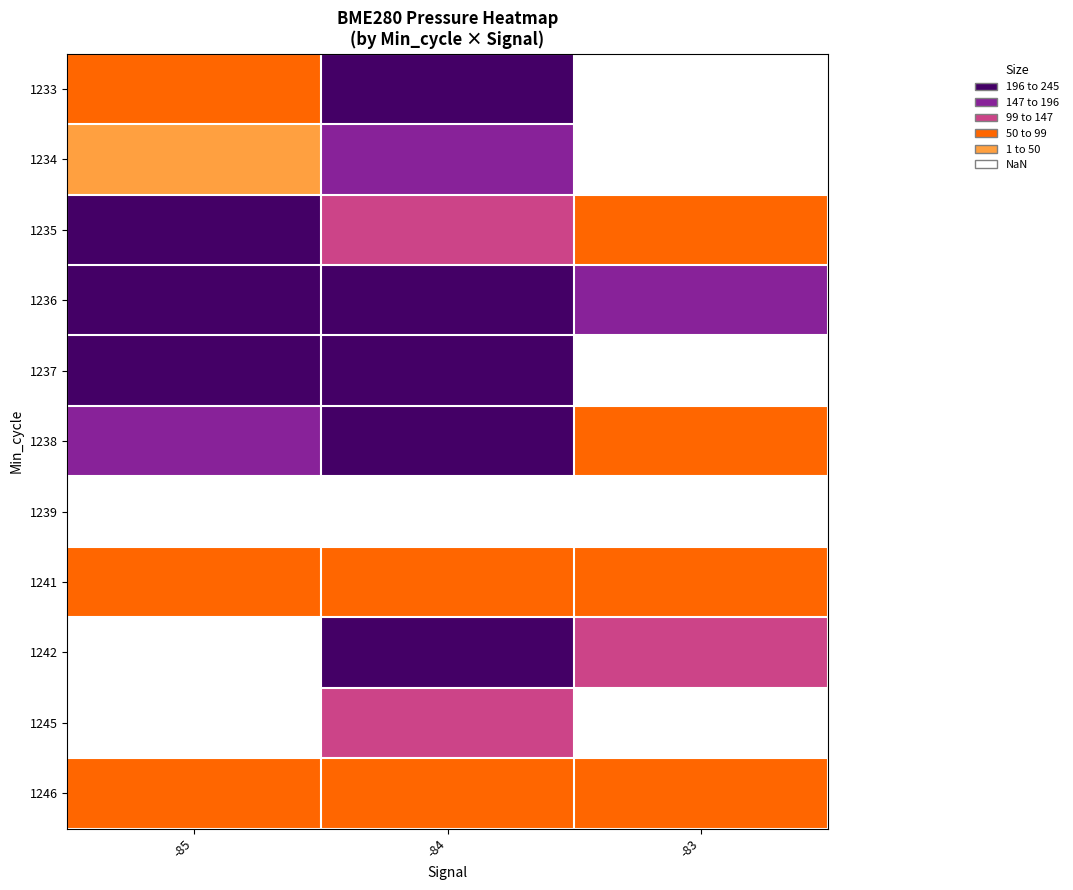

What is the sum of the 1241 values at -85 and -84?

174.0